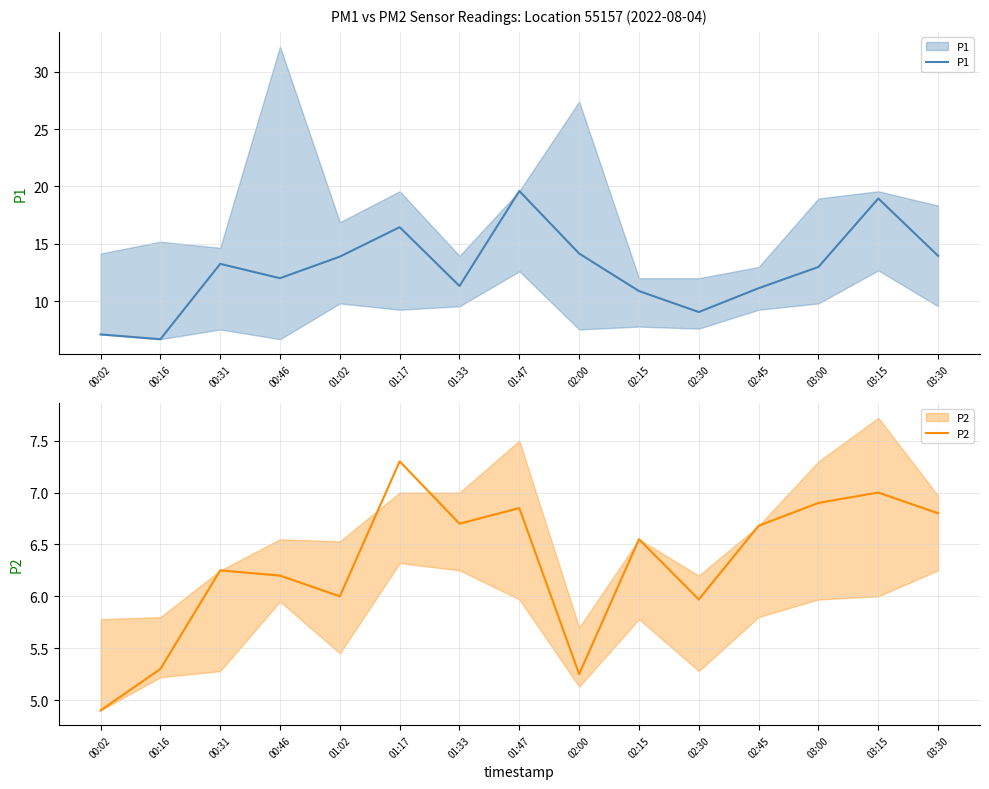

True or false: P1 and P2 intersect in this chart.

False